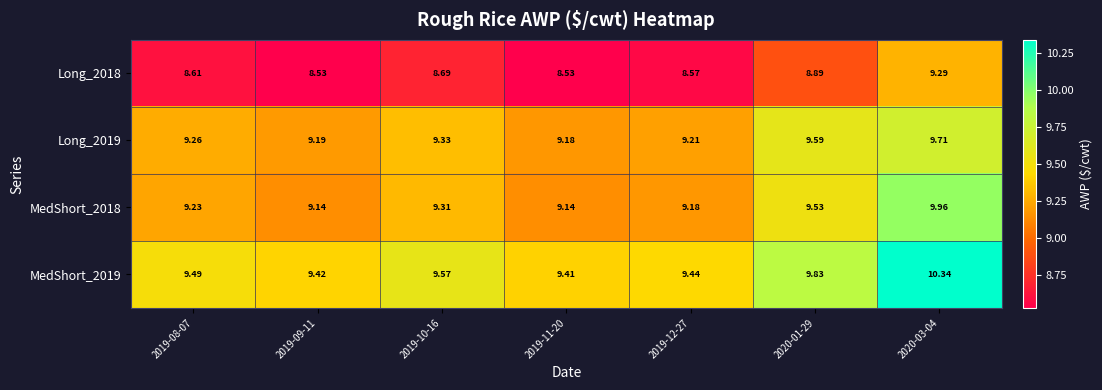

Rank the series at 2020-03-04 from lowest to highest value.

Long_2018, Long_2019, MedShort_2018, MedShort_2019